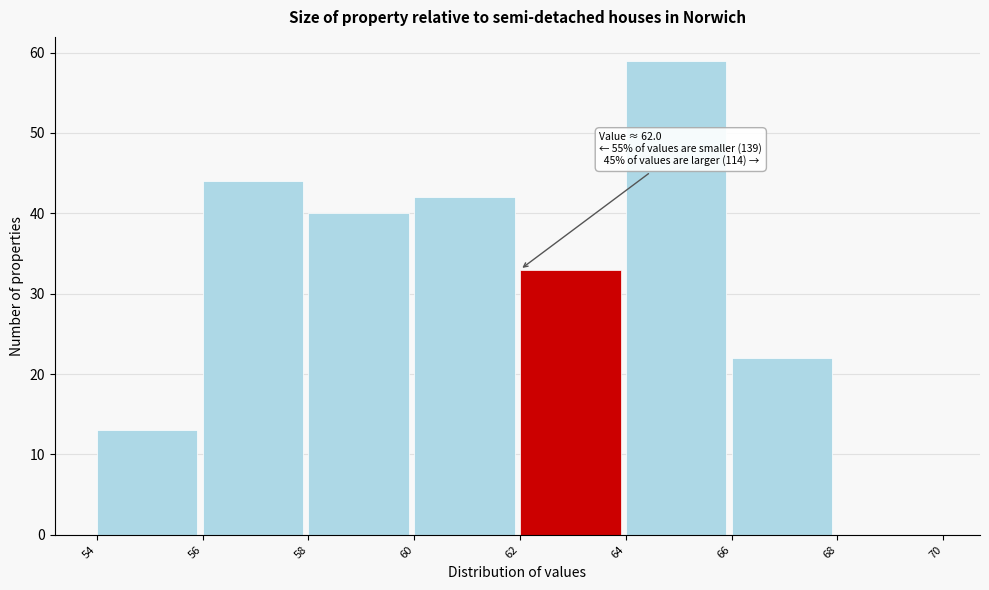

Which range on the x-axis has the tallest bar?

64 to 66